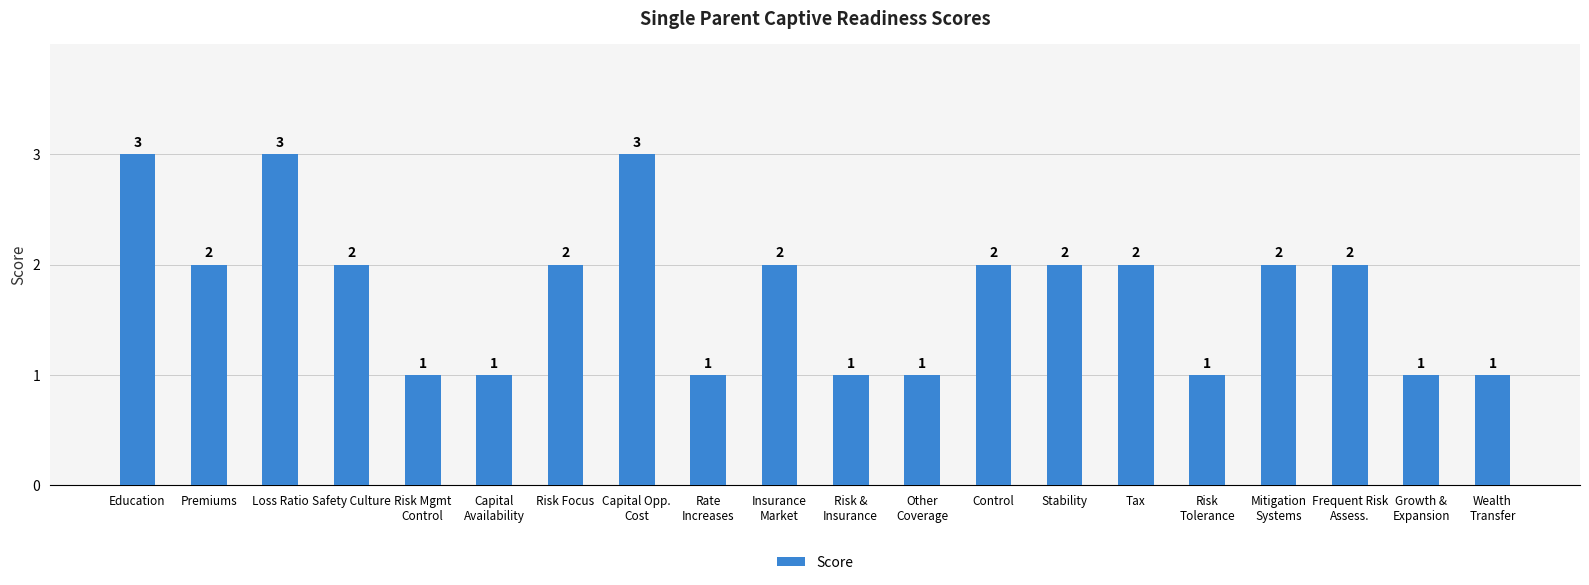

The chart shows a value of 3 at Premiums. True or false?

False